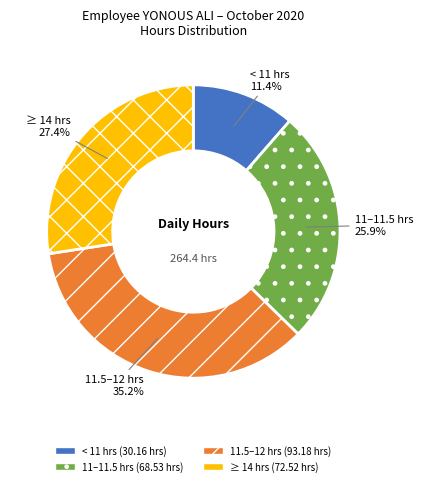

Does any single category account for the majority?

No